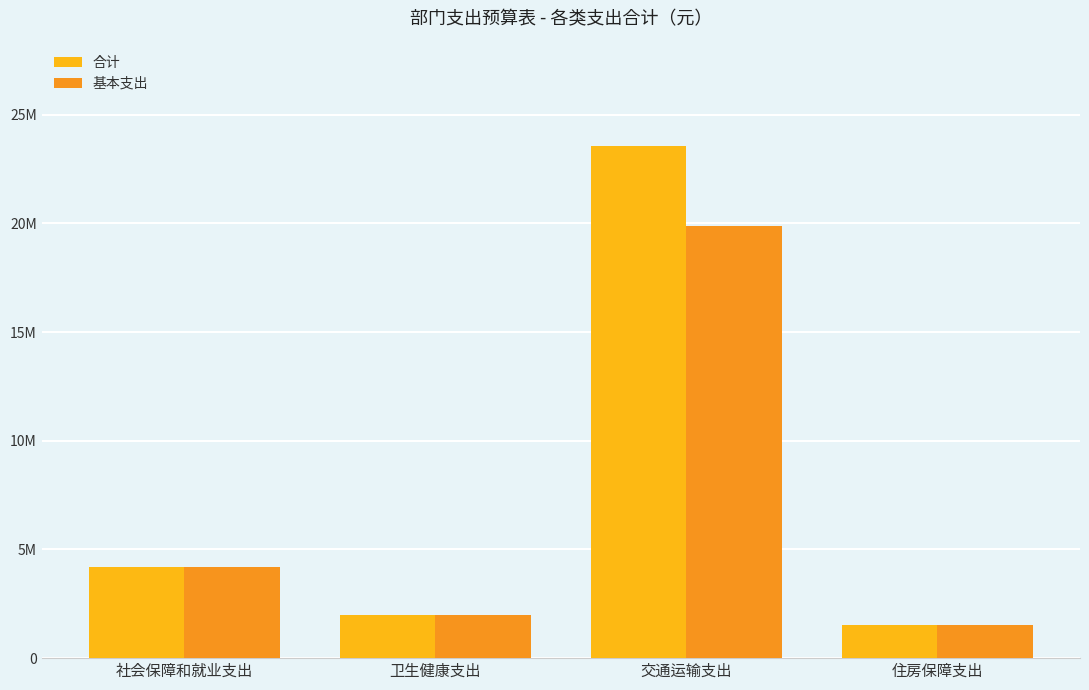

Rank the series at 社会保障和就业支出 from highest to lowest value.

合计, 基本支出